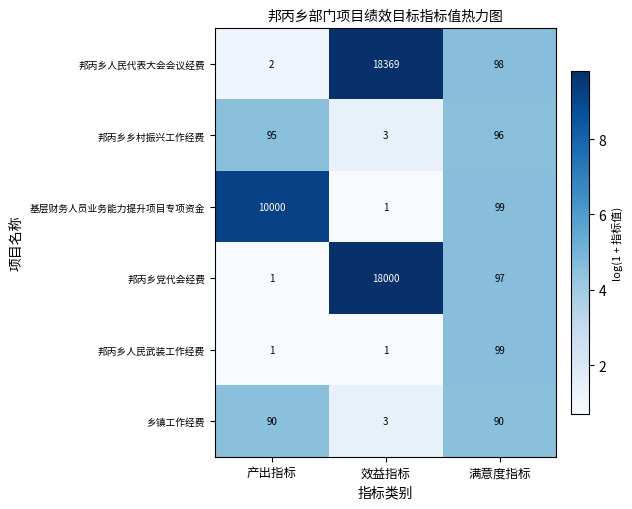

What is the total value across all series at 产出指标?

10189